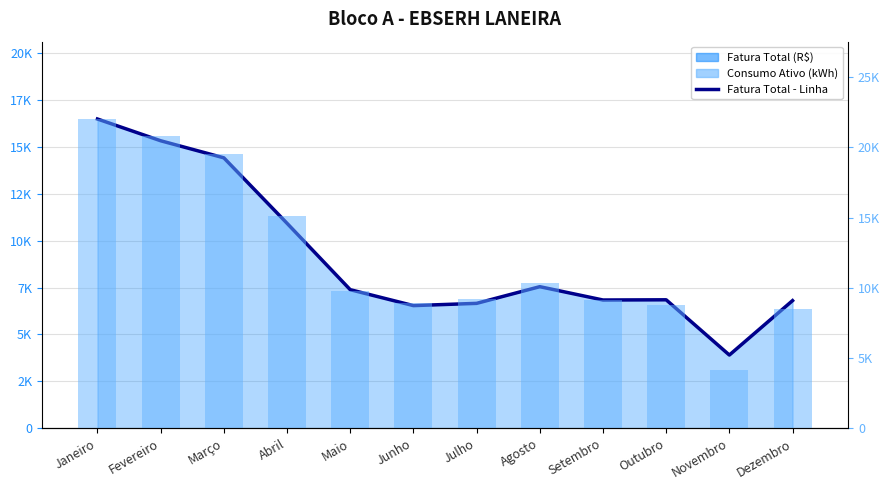

At how many categories does at least one series exceed 16352?

3